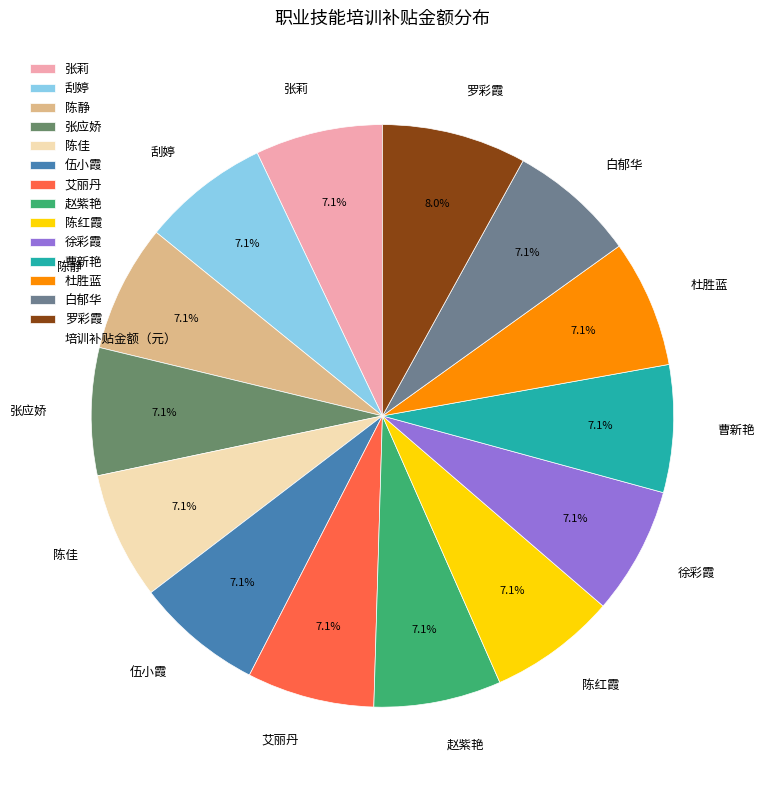

To the nearest percent, what is the average slice percentage?

7%